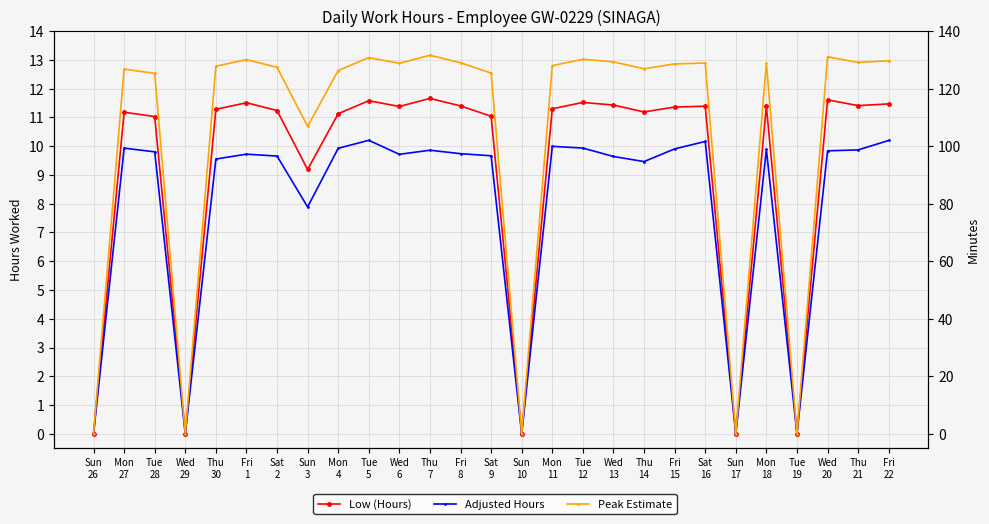

Which series has the largest range (max minus min)?

Peak Estimate